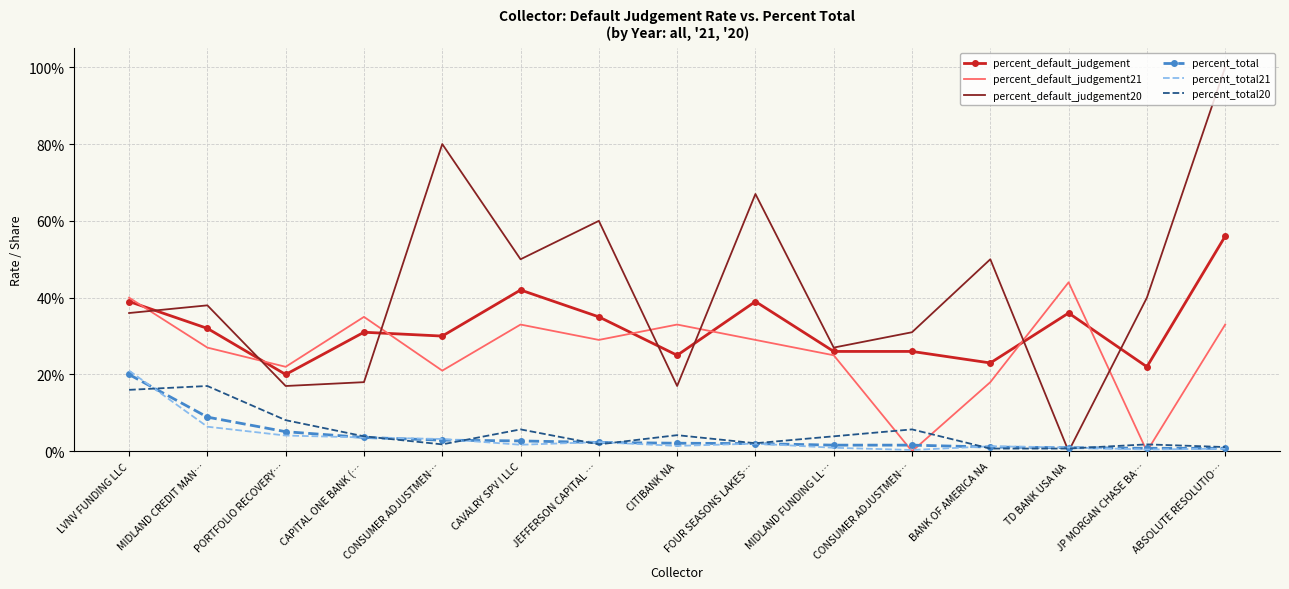

What is the difference between the second highest and minimum values in the percent_default_judgement21 series?

0.4